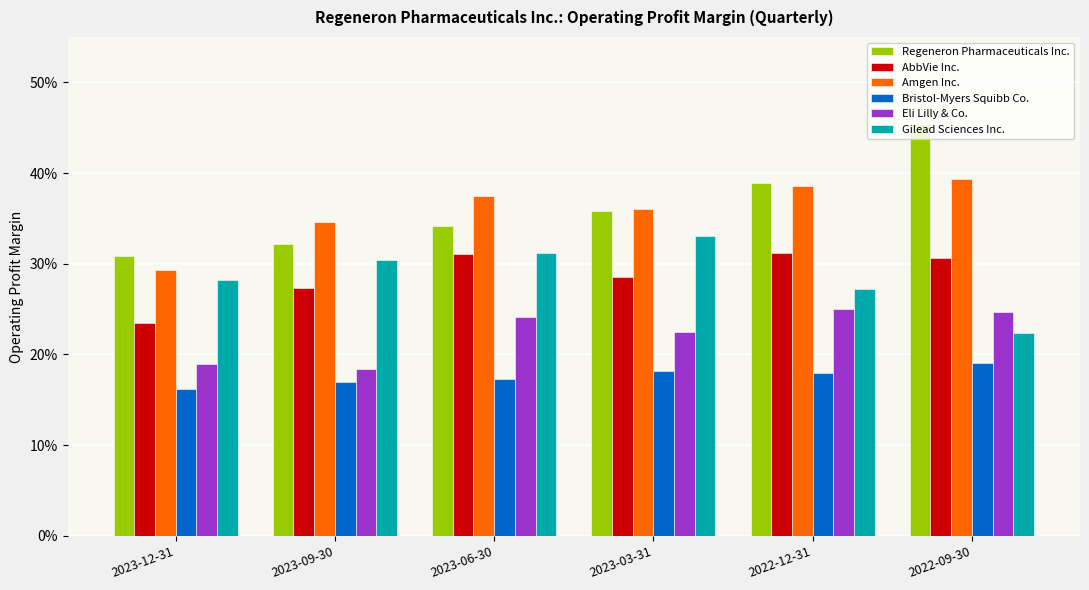

Which series has the widest spread of values?

Regeneron Pharmaceuticals Inc.